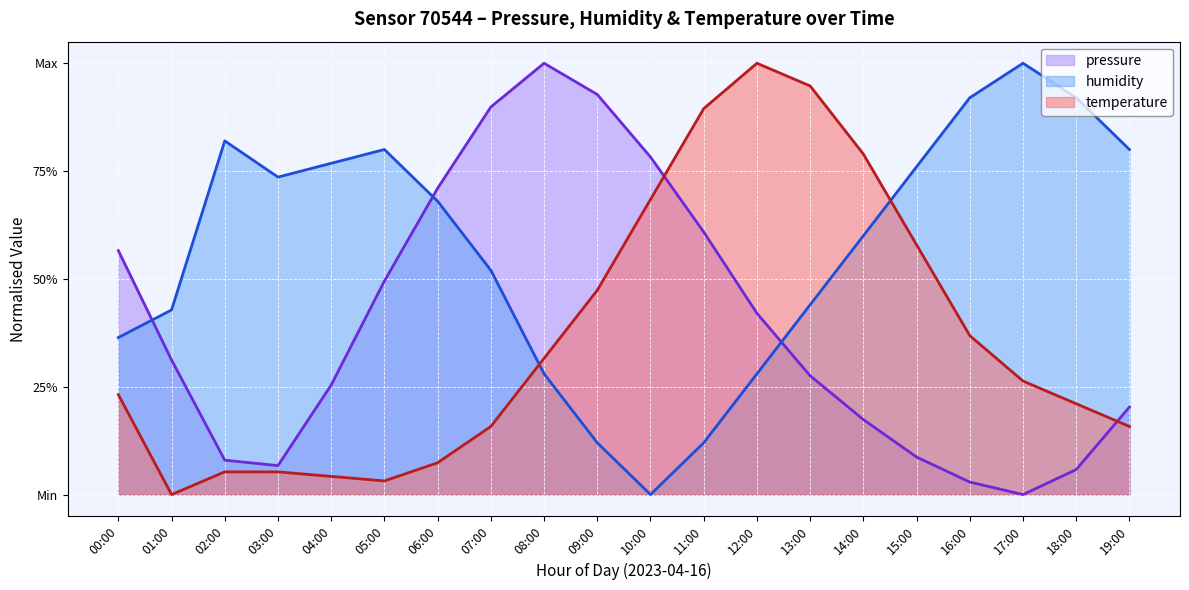

What are all the series names shown in the legend?

pressure, humidity, temperature